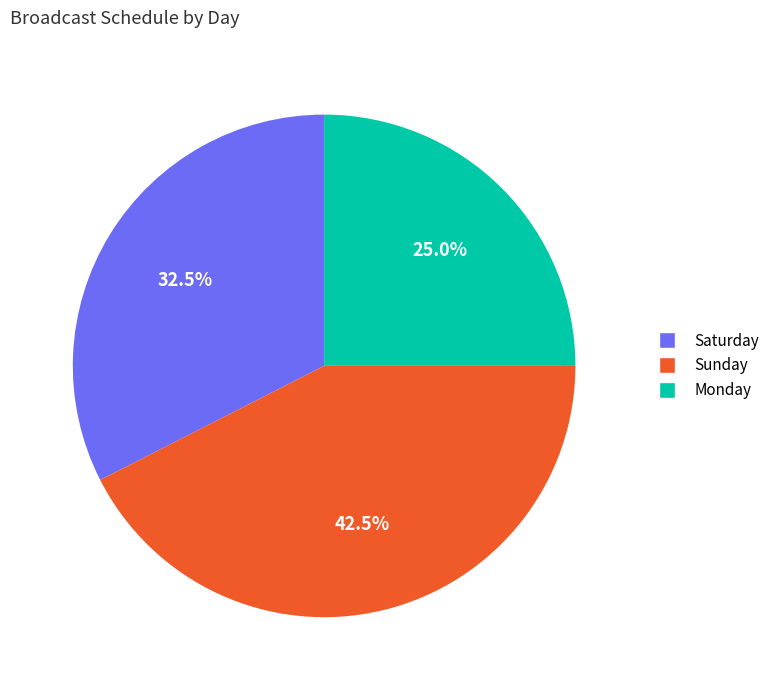

What percentage is NOT represented by Saturday?

67.5%